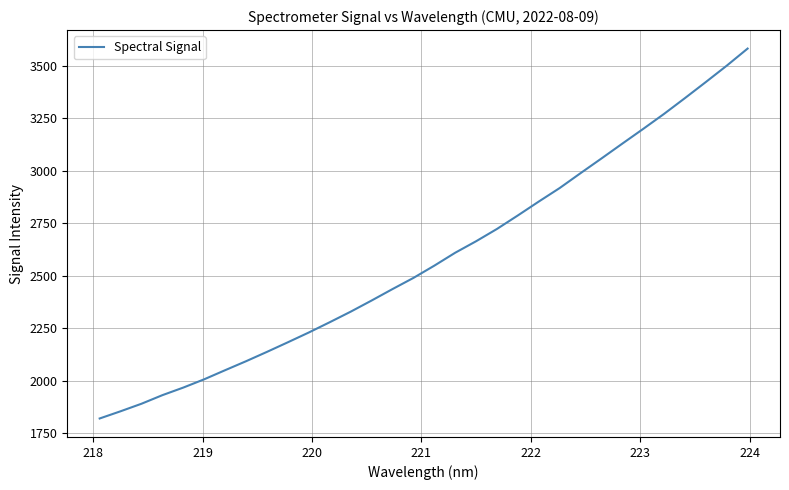

What is the difference between the maximum and minimum values?

1762.4